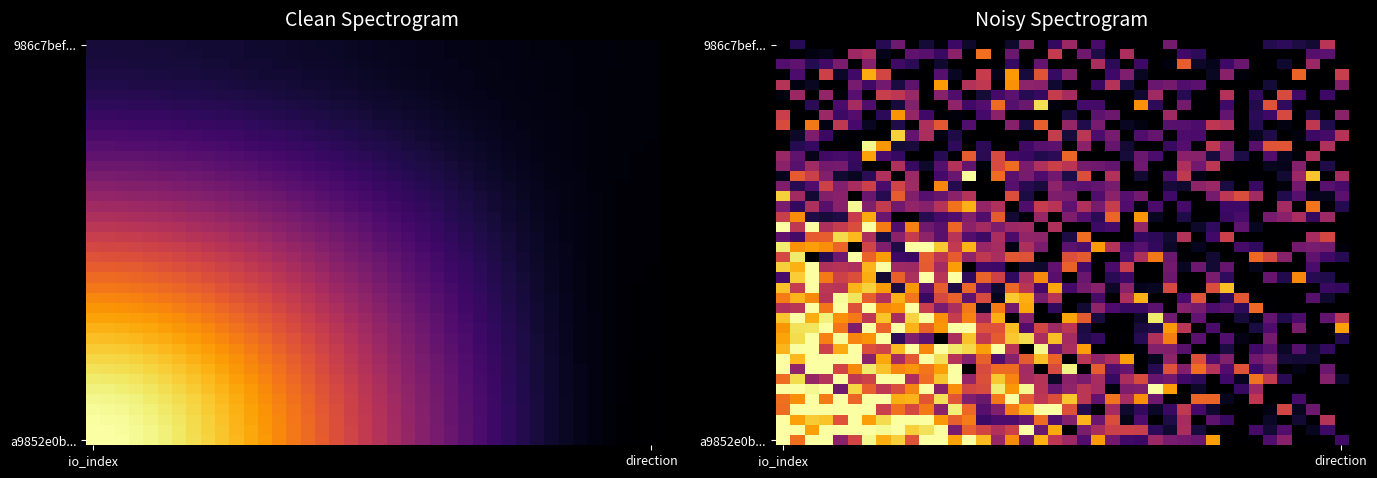

At which category does the chart reach its peak across all series?

io_index